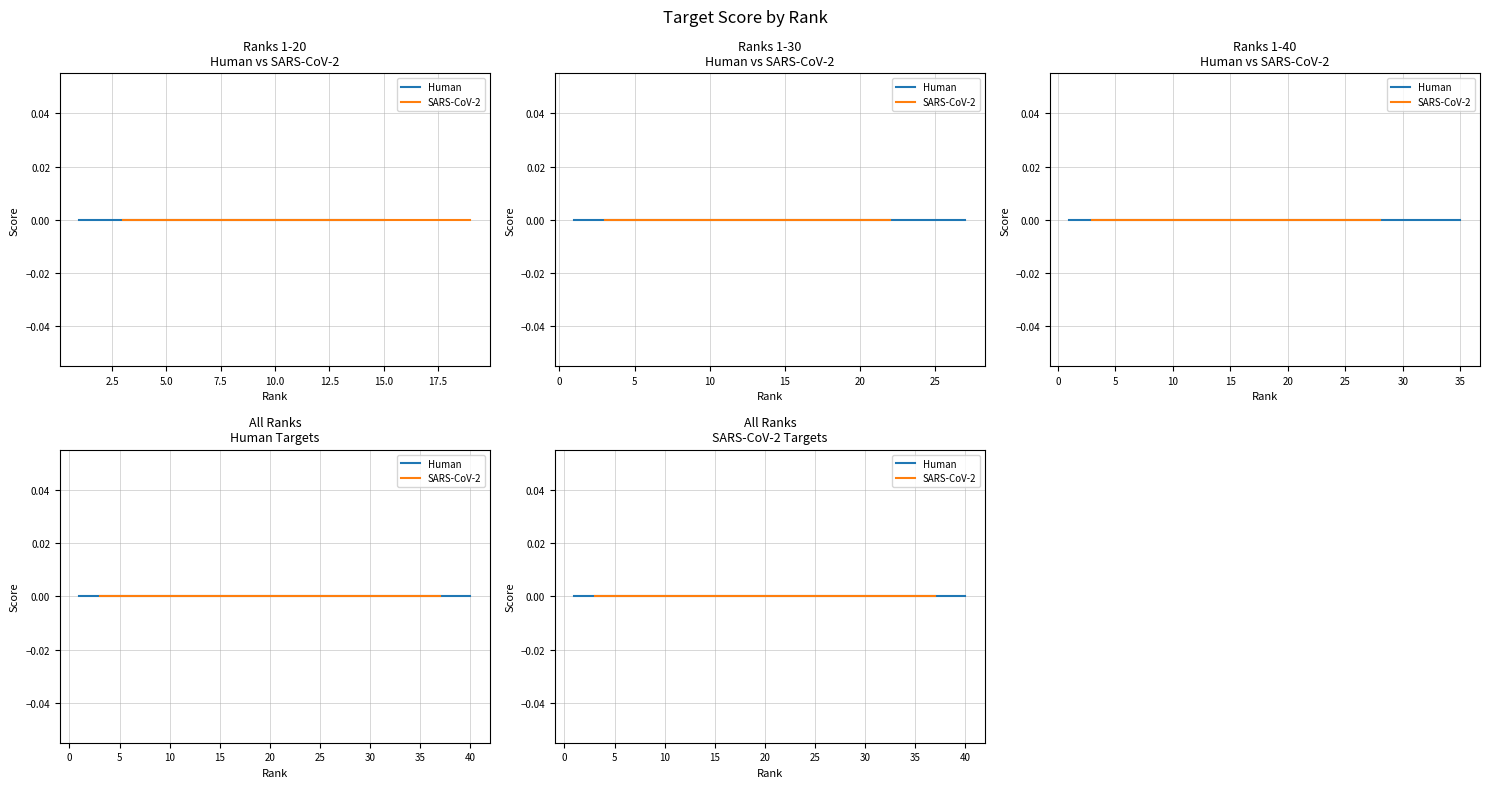

After their last crossing, which series has the higher values: SARS-CoV-2 Targets or Human Targets?

Human Targets